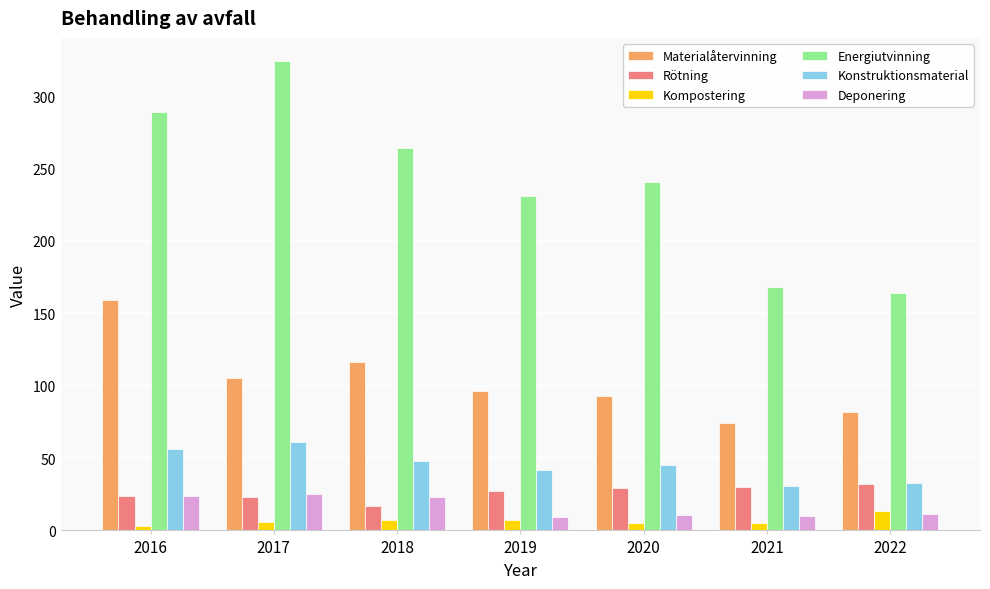

What is the value of the Energiutvinning bar at the 4th from the left?

231.0